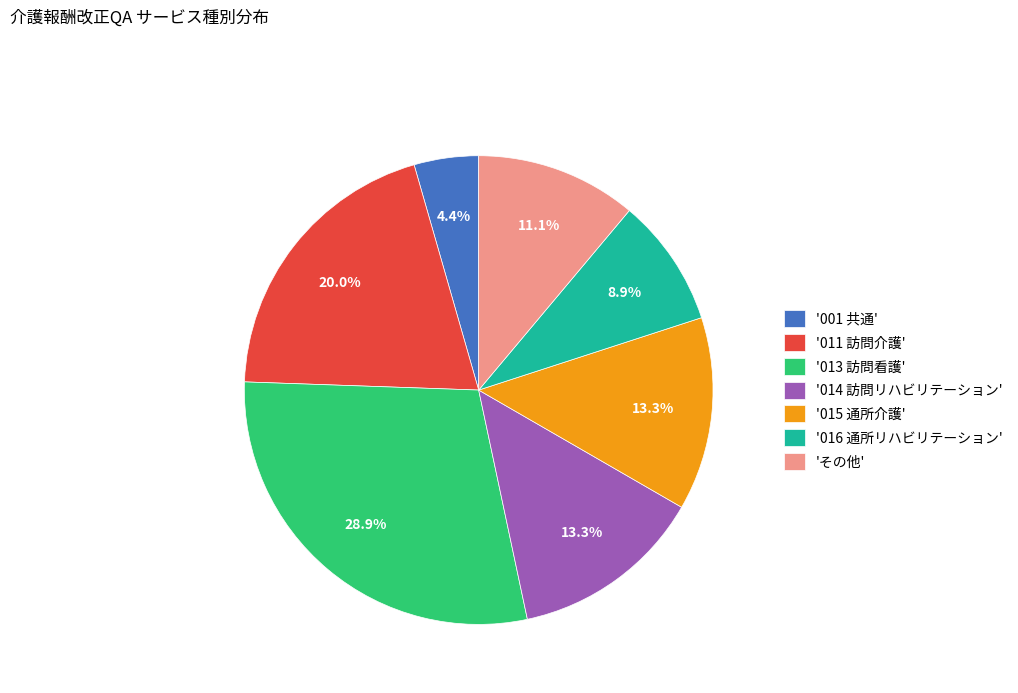

Is there any slice that represents more than half of the pie?

No